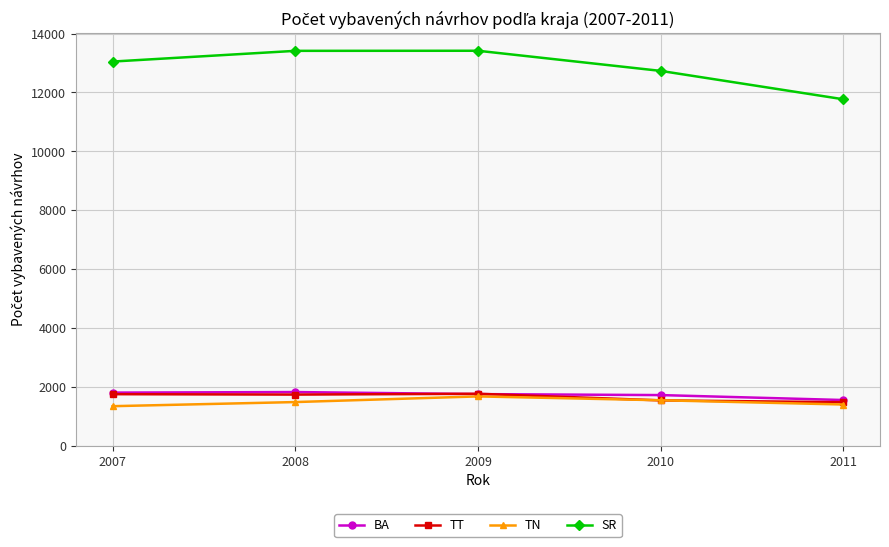

Does the chart display data point markers on the line(s)?

Yes